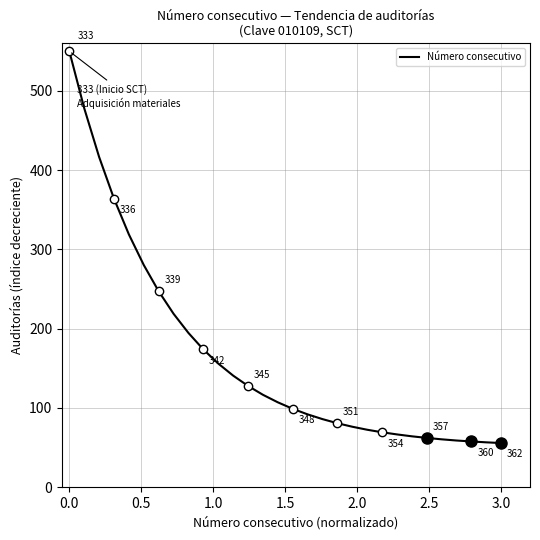

What is the greatest value displayed?

550.0